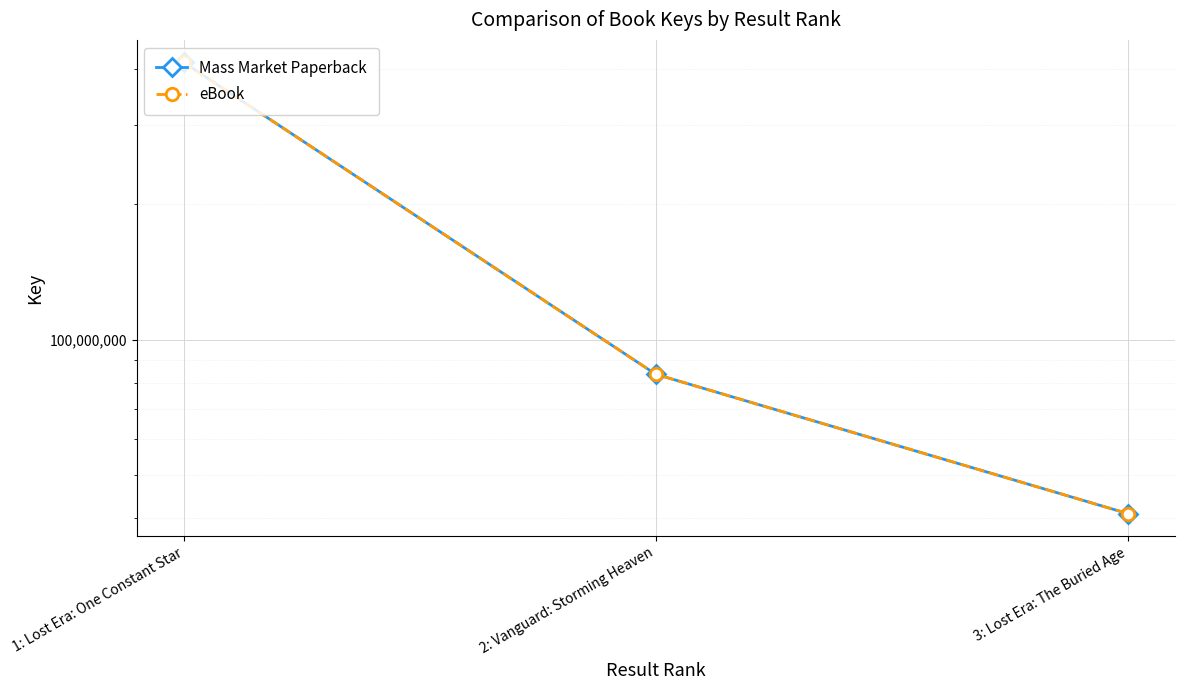

The eBook series shows 54670285 at 2: Vanguard: Storming Heaven. True or false?

False